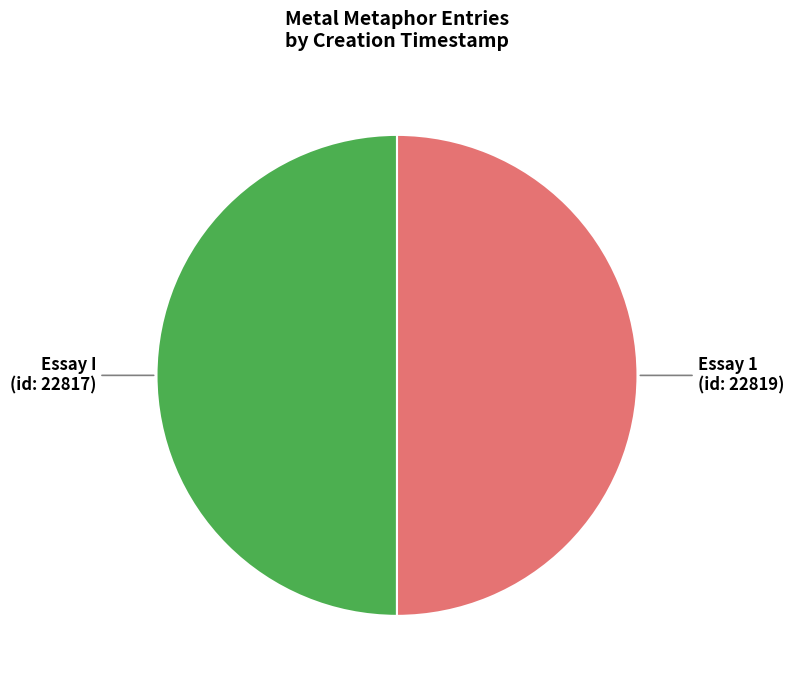

Approximately how many times larger is the value at Essay I (id: 22817) compared to Essay 1 (id: 22819)?

1.0